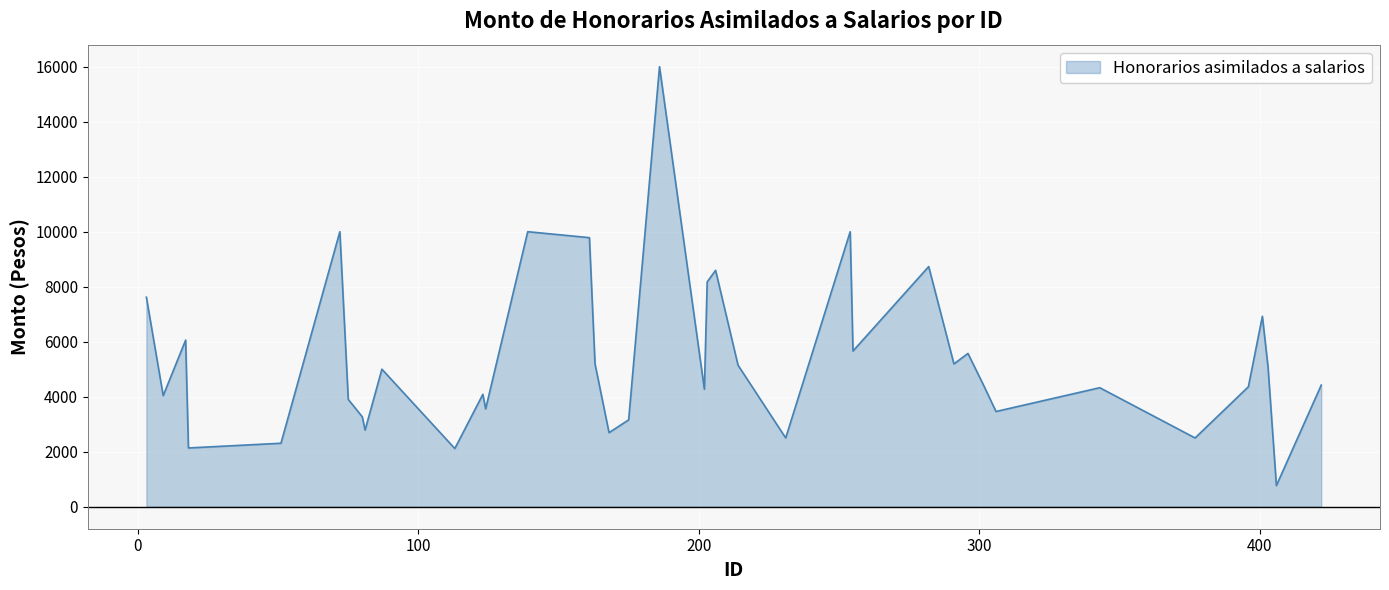

What is the minimum value shown in the chart?

769.3